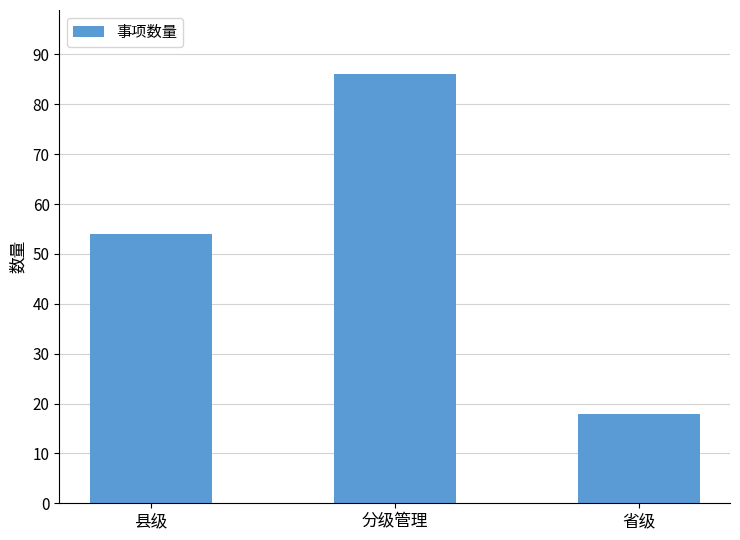

What position from the right is 省级?

1